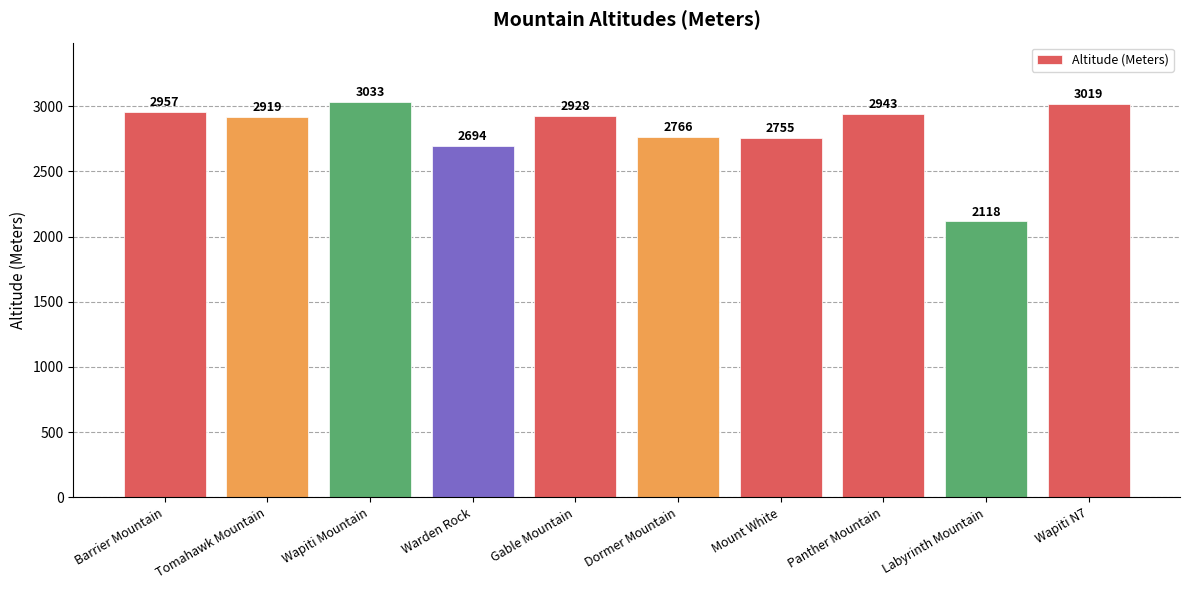

What is the ratio of the value at Panther Mountain to the value at Barrier Mountain?

1.0